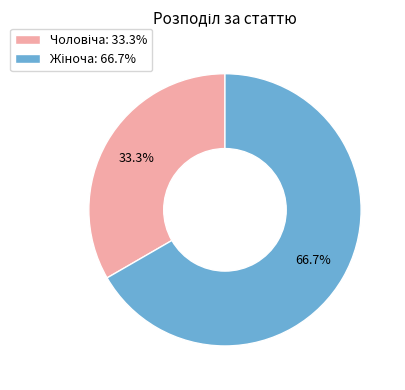

Does any single category account for the majority?

Yes